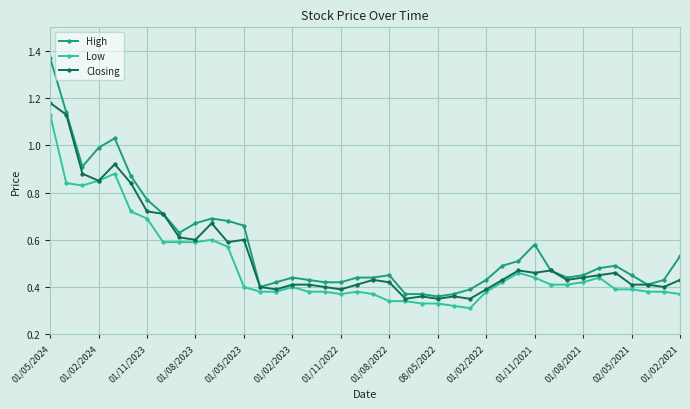

How many series are shown in this chart?

3